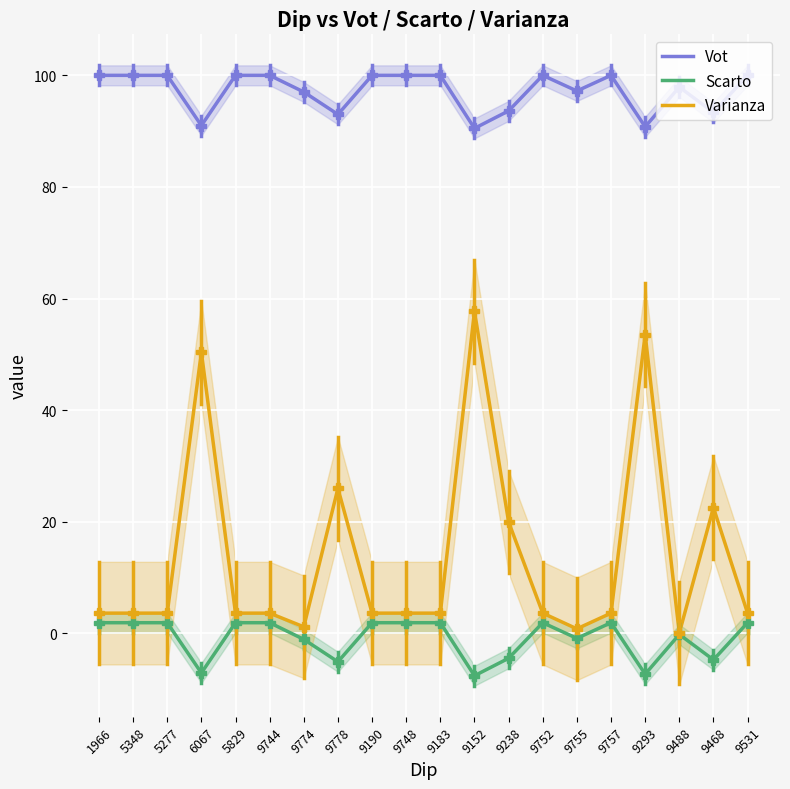

True or false: Scarto and Vot intersect in this chart.

False